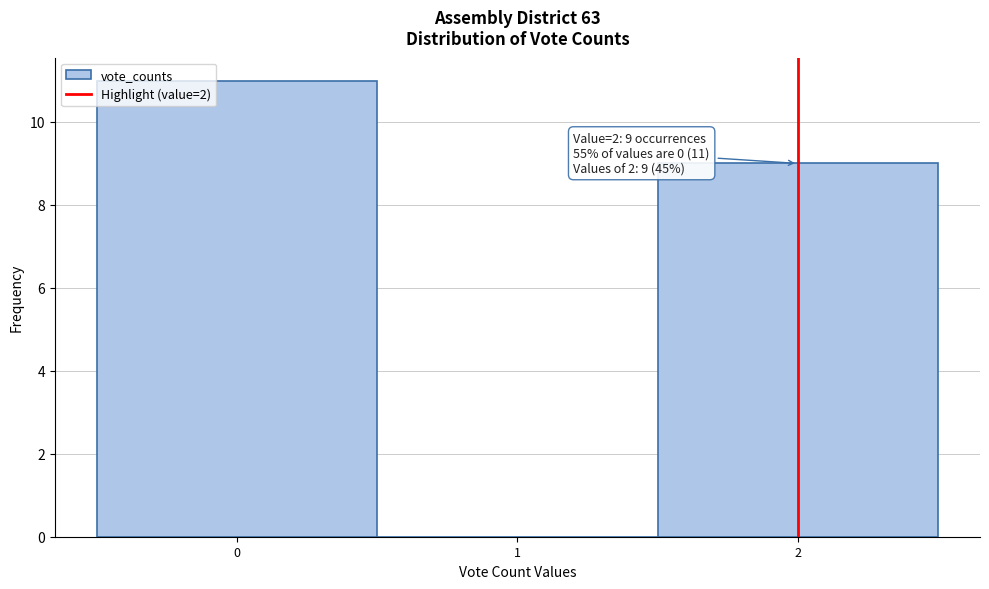

Over which range of the x-axis is the bar tallest?

-0.5 to 0.5